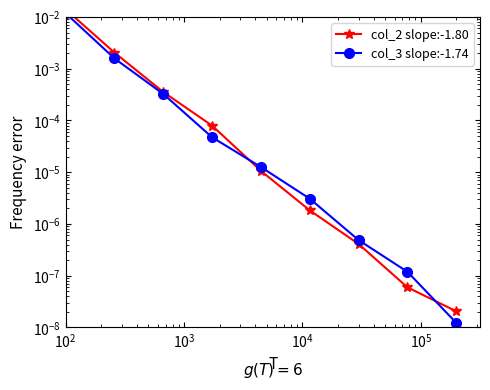

What are all the series names shown in the legend?

col_2 slope:-1.80, col_3 slope:-1.74